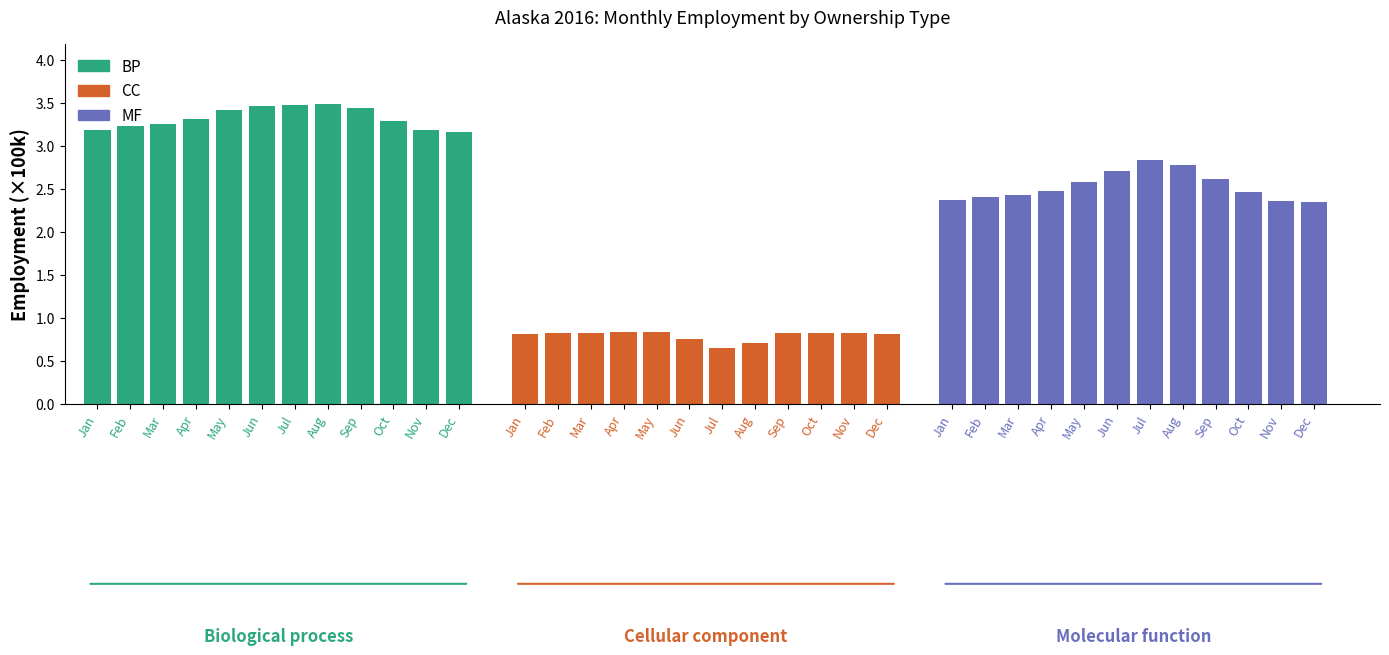

Rank the series at Aug from lowest to highest value.

CC, MF, BP